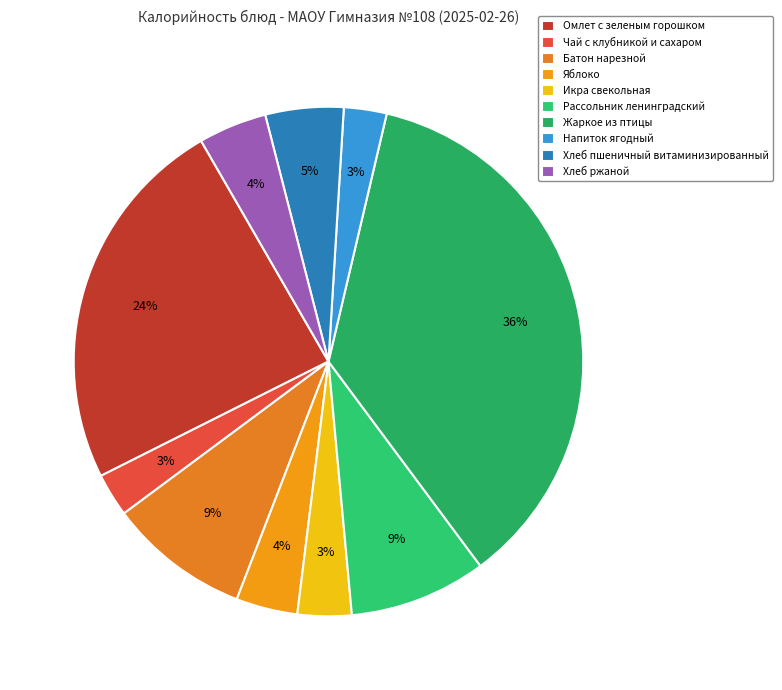

To the nearest percent, what is the combined percentage of Батон нарезной and Икра свекольная?

12%